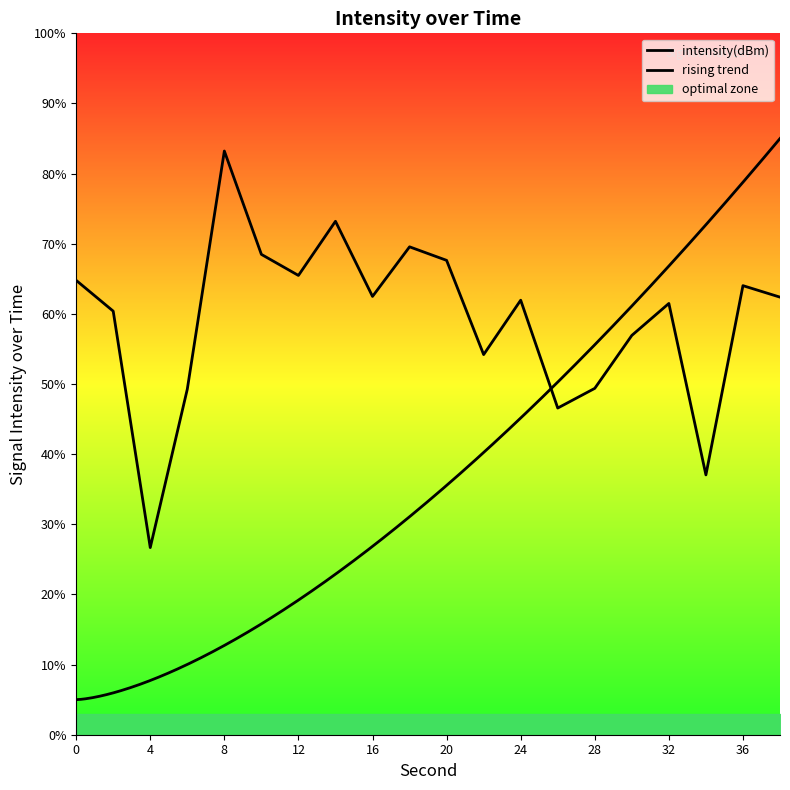

What is the sum of the values at 30 and 0?

121.7